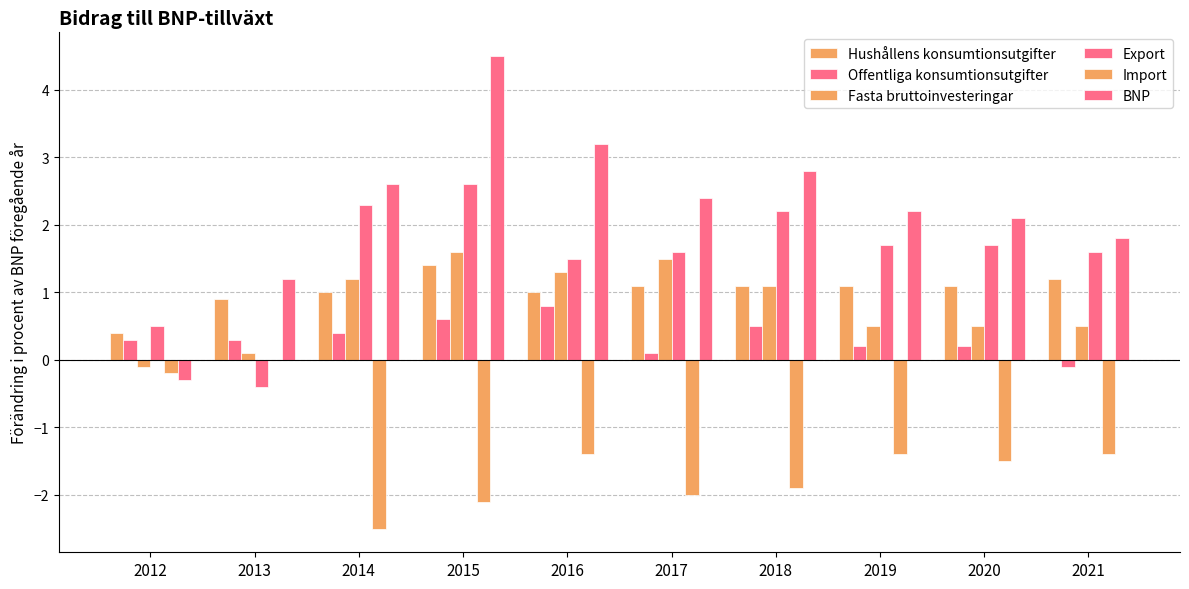

Reading left to right, list all the values displayed in this chart.

Hushållens konsumtionsutgifter: 2012=0.4	2013=0.9	2014=1.0	2015=1.4	2016=1.0	2017=1.1	2018=1.1	2019=1.1	2020=1.1	2021=1.2
Offentliga konsumtionsutgifter: 2012=0.3	2013=0.3	2014=0.4	2015=0.6	2016=0.8	2017=0.1	2018=0.5	2019=0.2	2020=0.2	2021=-0.1
Fasta bruttoinvesteringar: 2012=-0.1	2013=0.1	2014=1.2	2015=1.6	2016=1.3	2017=1.5	2018=1.1	2019=0.5	2020=0.5	2021=0.5
Export: 2012=0.5	2013=-0.4	2014=2.3	2015=2.6	2016=1.5	2017=1.6	2018=2.2	2019=1.7	2020=1.7	2021=1.6
Import: 2012=-0.2	2013=0.0	2014=-2.5	2015=-2.1	2016=-1.4	2017=-2.0	2018=-1.9	2019=-1.4	2020=-1.5	2021=-1.4
BNP: 2012=-0.3	2013=1.2	2014=2.6	2015=4.5	2016=3.2	2017=2.4	2018=2.8	2019=2.2	2020=2.1	2021=1.8